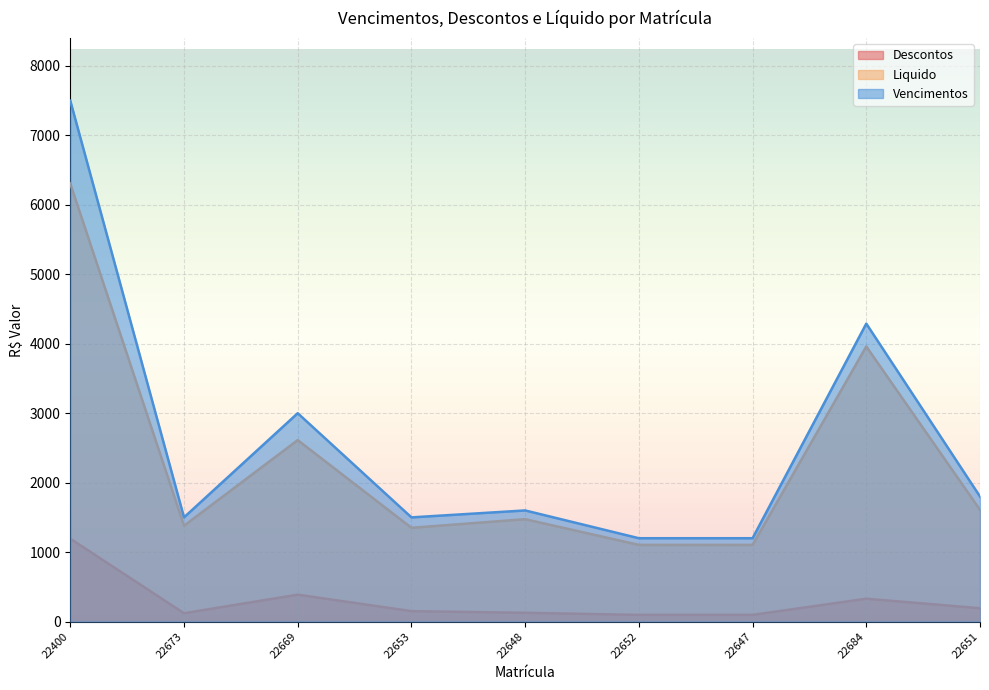

How many lines are shown in the chart?

3